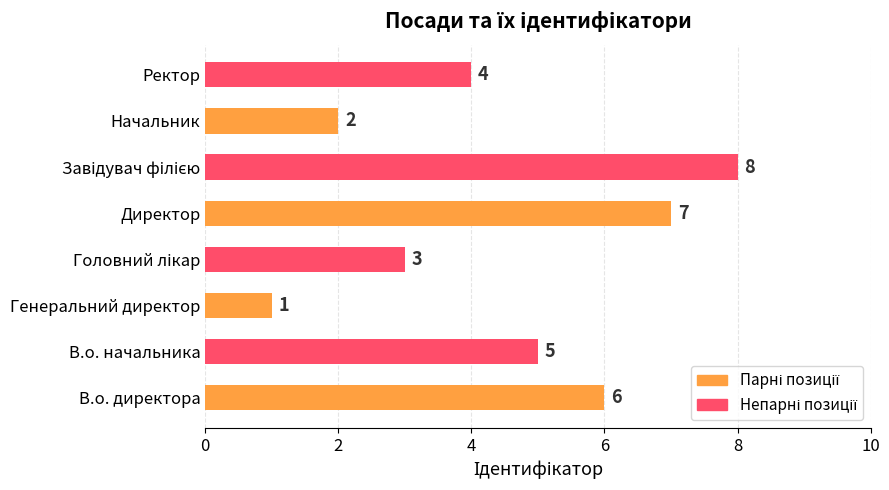

Is it true that the value at Директор is 9?

False